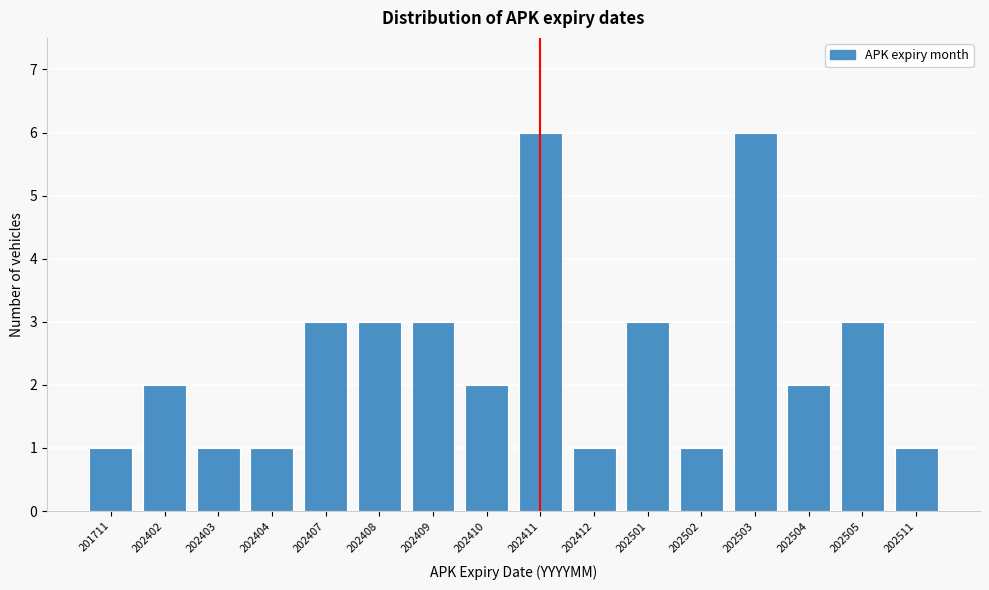

Reading right to left, extract all data points from this chart.

1	3	2	6	1	3	1	6	2	3	3	3	1	1	2	1